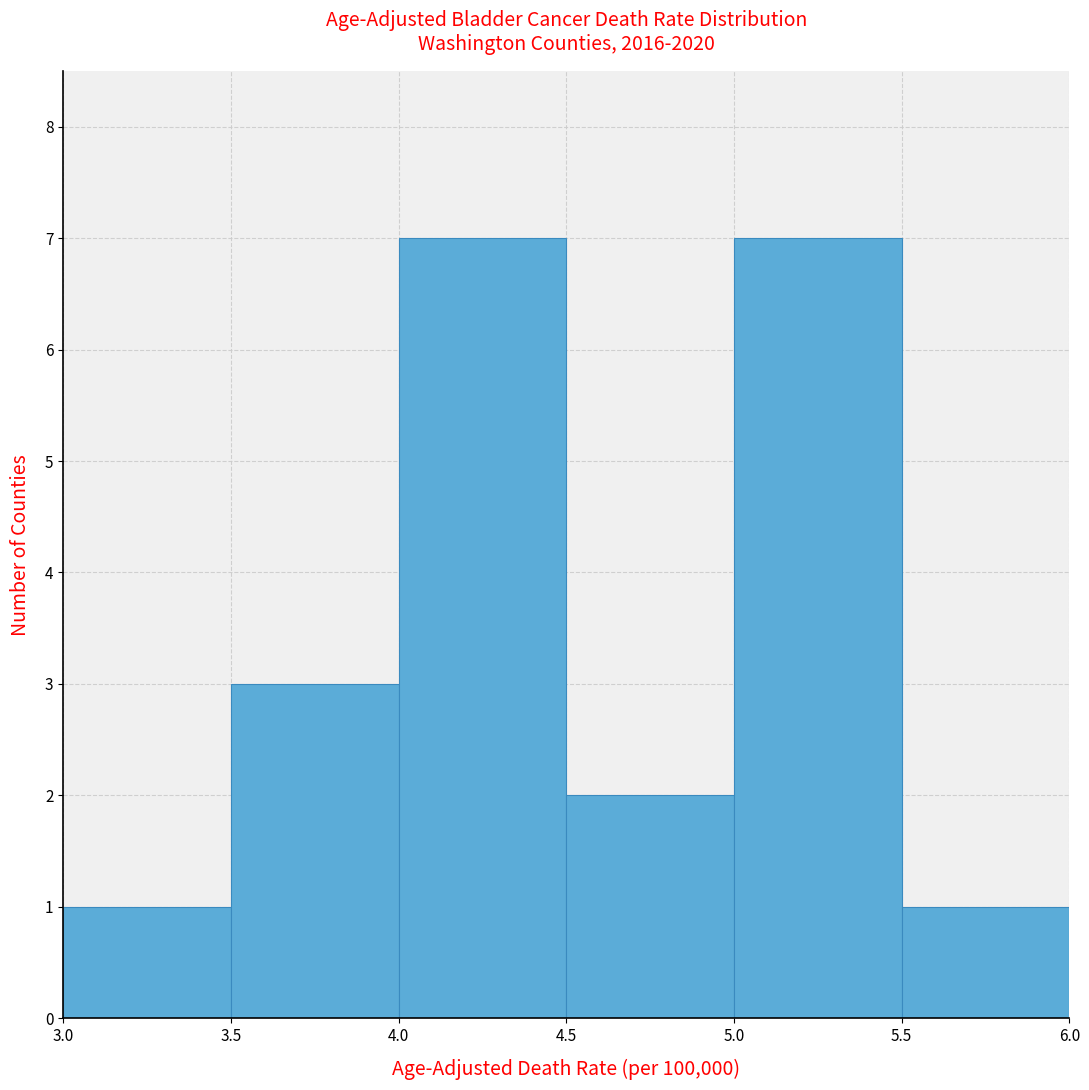

Reading left to right, list every bar in this chart as the range it spans on the x-axis followed by its height. The values are not printed on the chart, so give them approximately, as read against the axis.

3.0 to 3.5: 1
3.5 to 4.0: 3
4.0 to 4.5: 7
4.5 to 5.0: 2
5.0 to 5.5: 7
5.5 to 6.0: 1